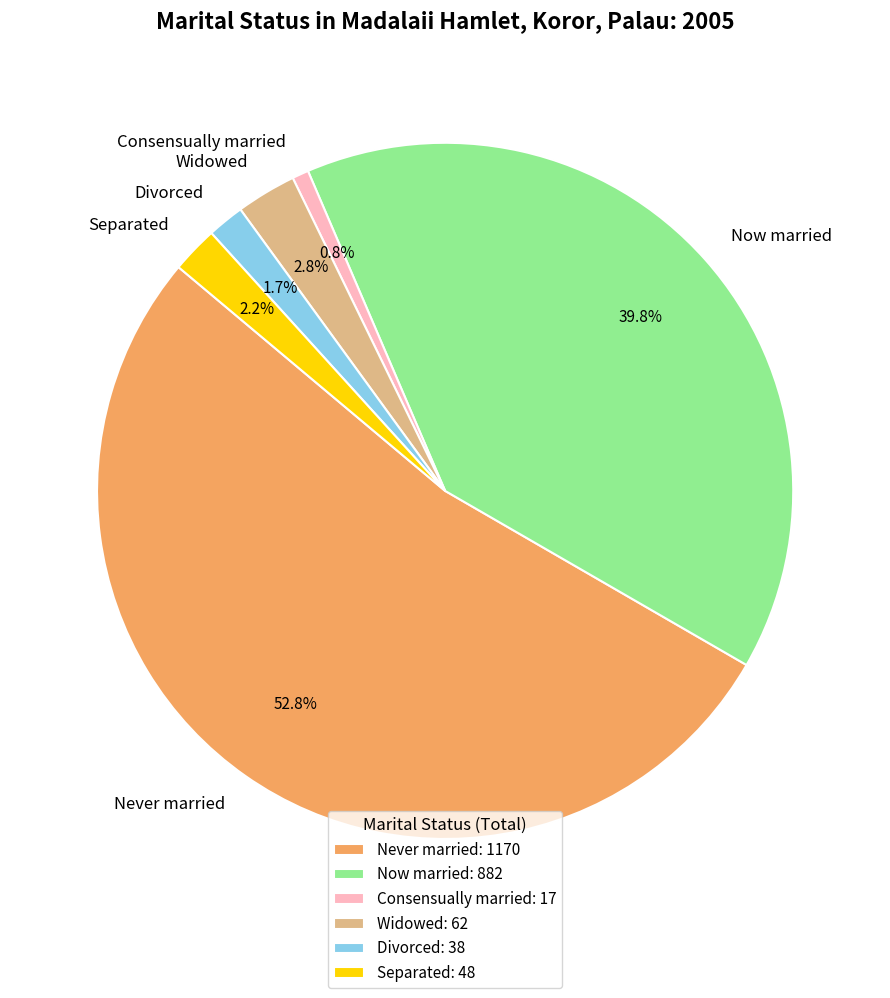

Approximately how many times larger is the value at Never married compared to Widowed?

18.9